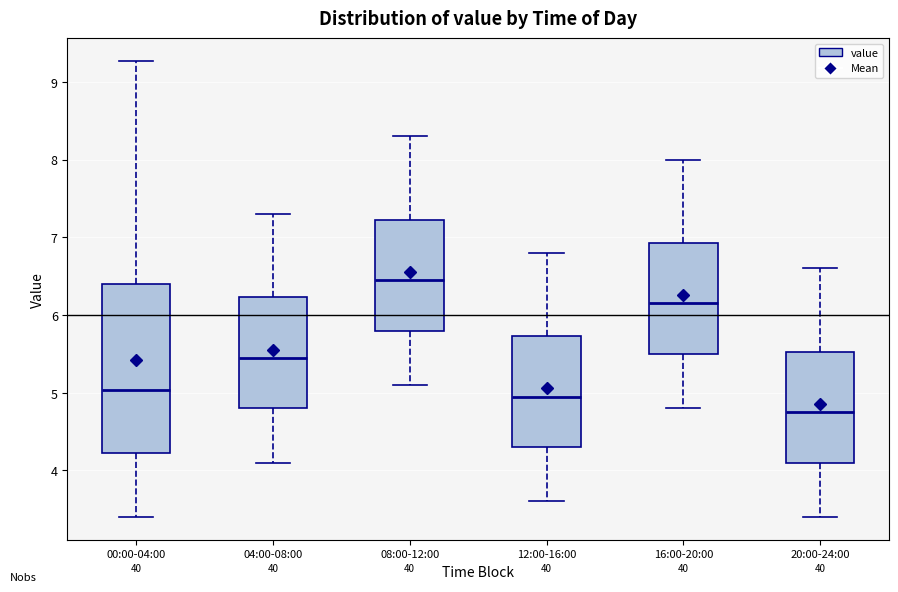

Reading left to right, read every box against the y-axis: the position of its median line, the range the box covers, and the ends of its whiskers. The values are not printed on the chart, so give them approximately, as read against the axis.

00:00-04:00: median 5.0, box 4.2 to 6.4, whiskers 3.4 to 9.3
04:00-08:00: median 5.5, box 4.8 to 6.2, whiskers 4.1 to 7.3
08:00-12:00: median 6.5, box 5.8 to 7.2, whiskers 5.1 to 8.3
12:00-16:00: median 5.0, box 4.3 to 5.7, whiskers 3.6 to 6.8
16:00-20:00: median 6.2, box 5.5 to 6.9, whiskers 4.8 to 8.0
20:00-24:00: median 4.8, box 4.1 to 5.5, whiskers 3.4 to 6.6